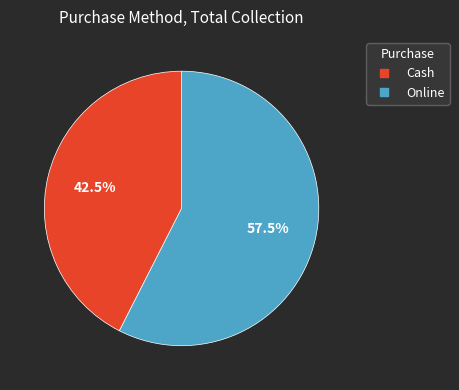

Is the sum of Online and Cash greater than half?

Yes